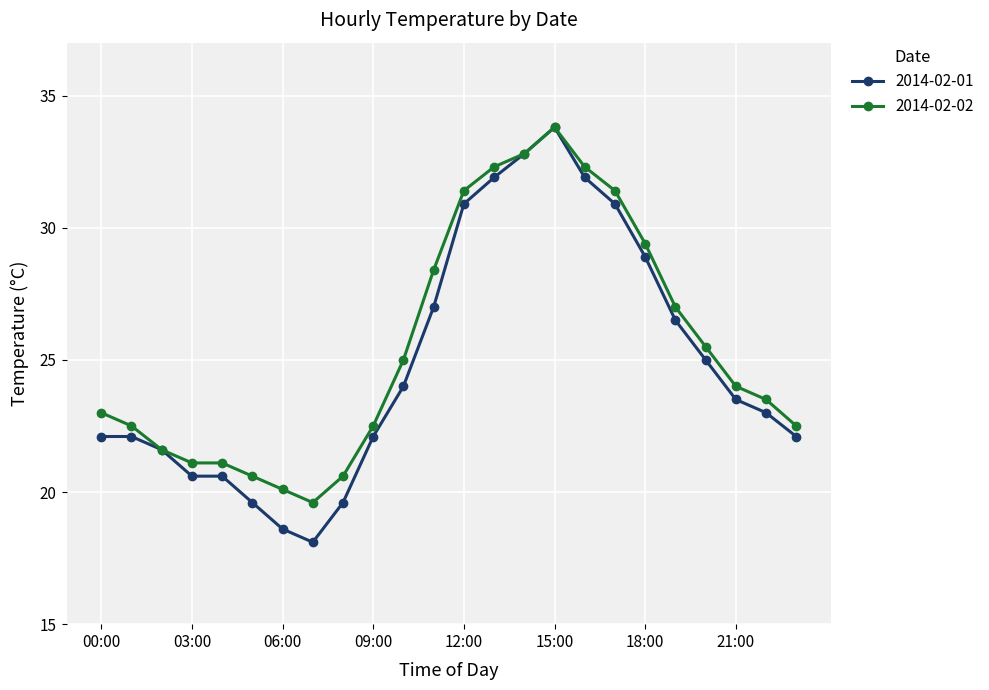

What is the sum of all 2014-02-02 values?

612.0